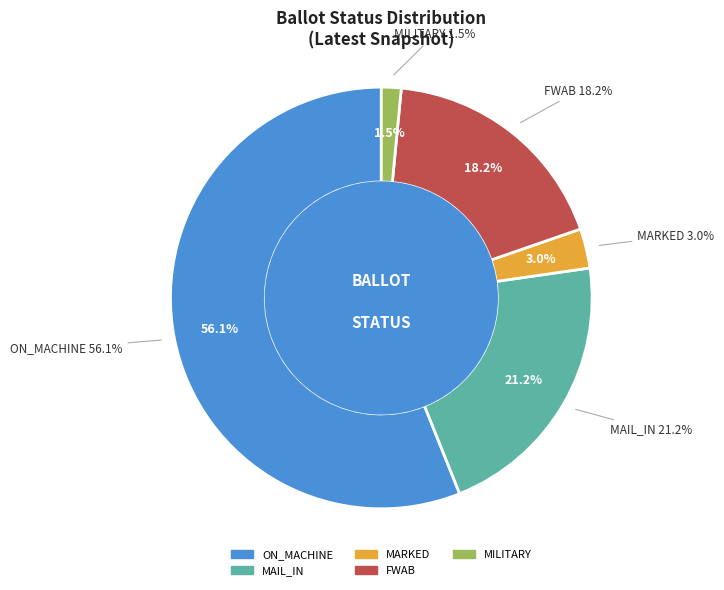

To the nearest percent, what percentage of the pie is MARKED?

3%